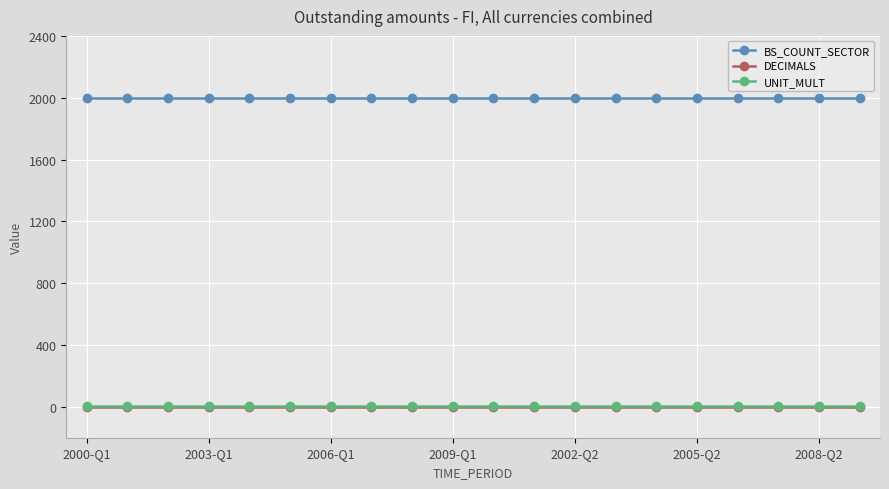

At how many categories does at least one series exceed 1447?

20